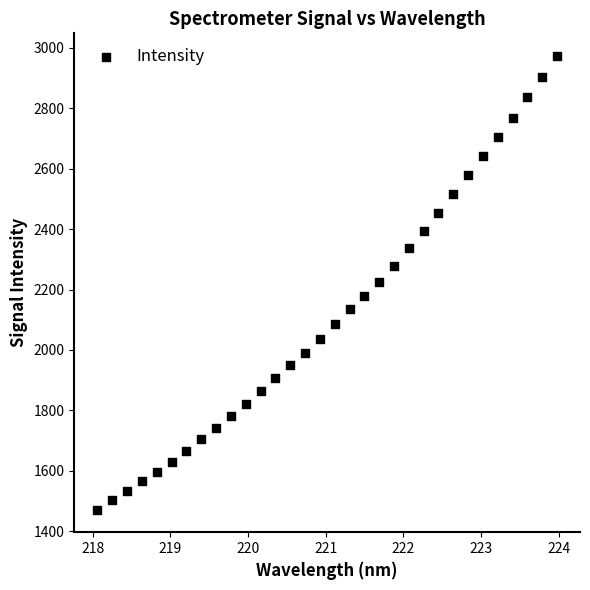

What is the range of X values (max minus min)?

5.9